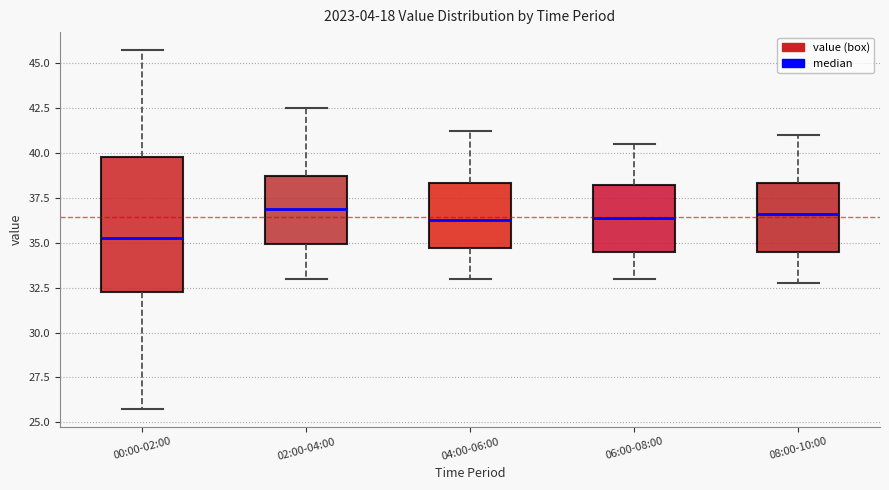

Where is the upper edge of the box for 00:00-02:00 on the y-axis? The values are not printed on the chart, so give them approximately, as read against the axis.

40.0